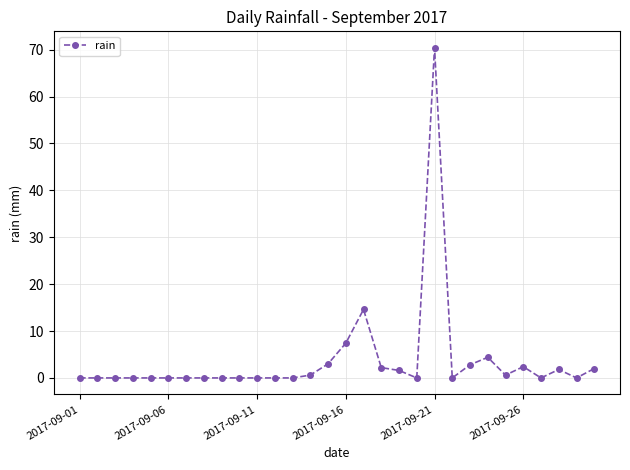

What is the greatest value displayed?

70.4